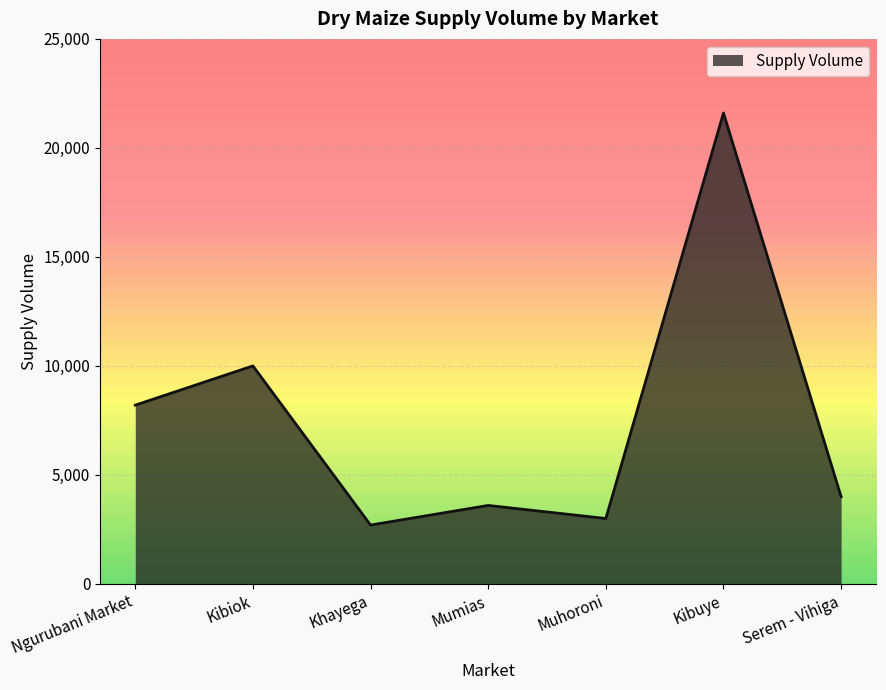

Reading left to right, extract all data points from this chart.

8200	10000	2700	3600	3000	21600	4000